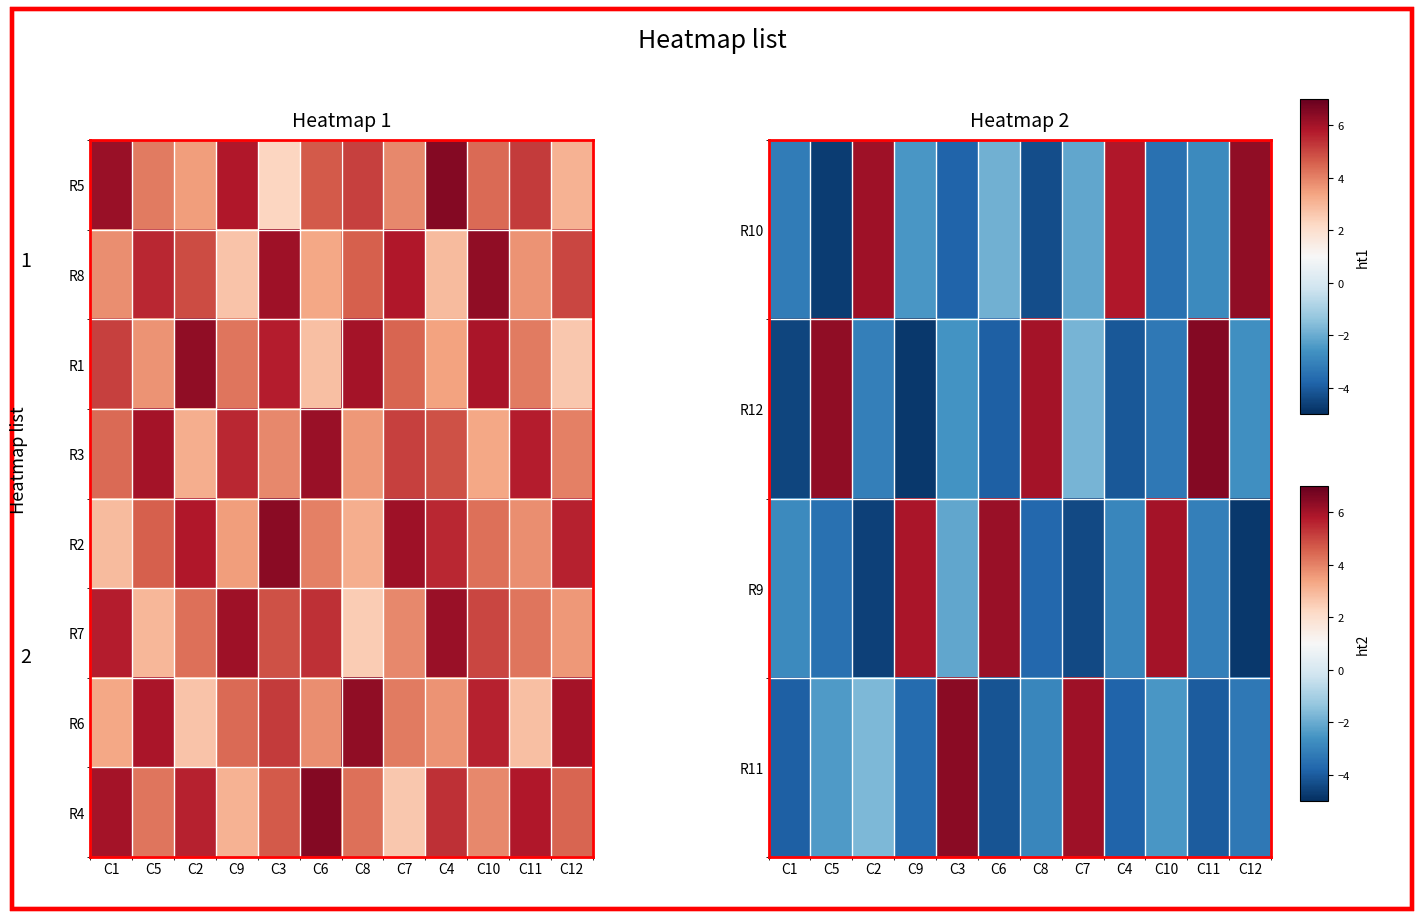

Which category has the highest value in the R9 series?

C6